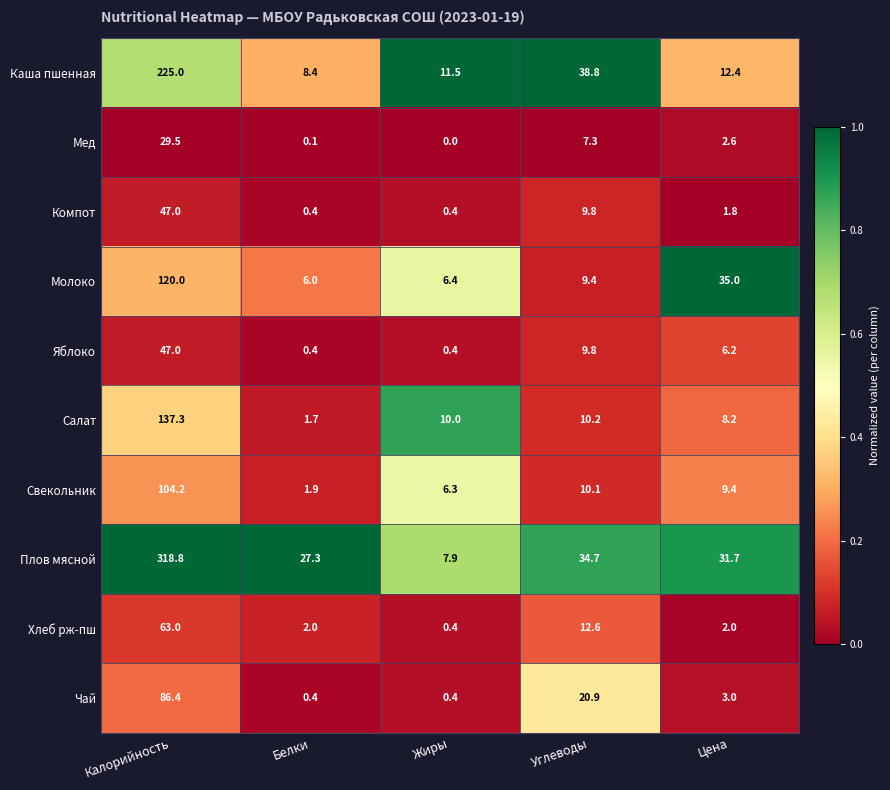

Which series has the largest range (max minus min)?

Плов мясной